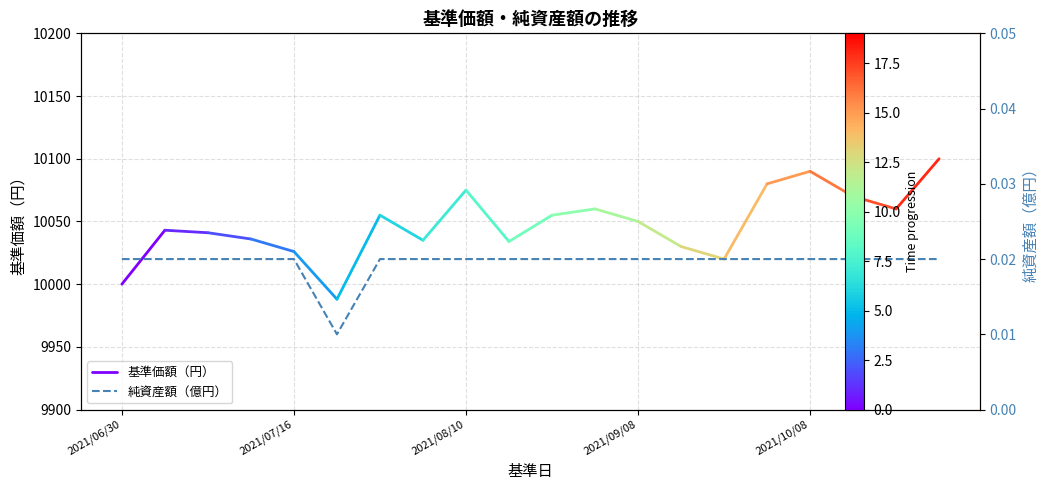

How many interior local valleys (lower than both neighbors) does the data have?

1